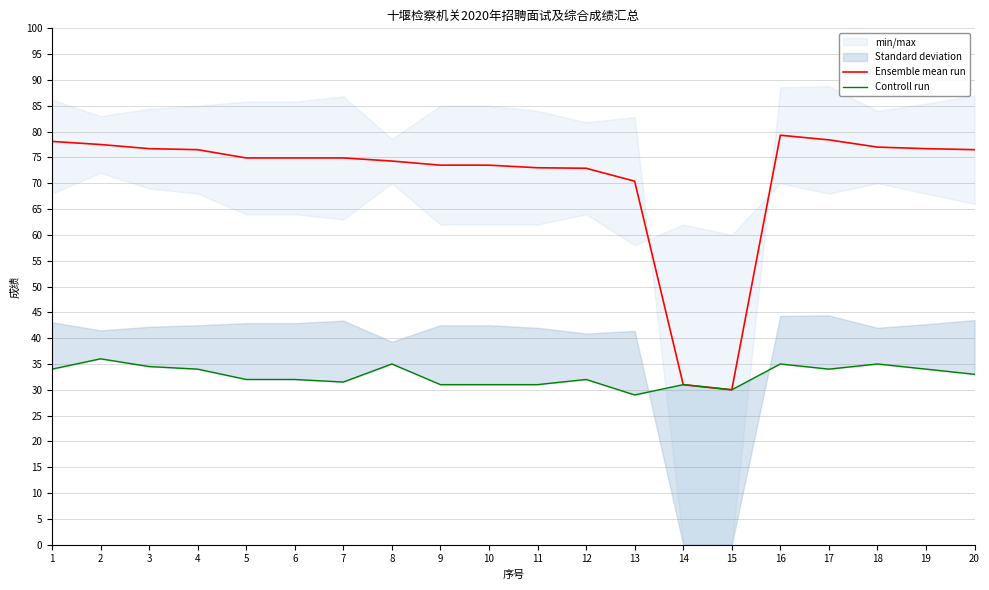

True or false: Ensemble mean run and Controll run cross at least once.

False